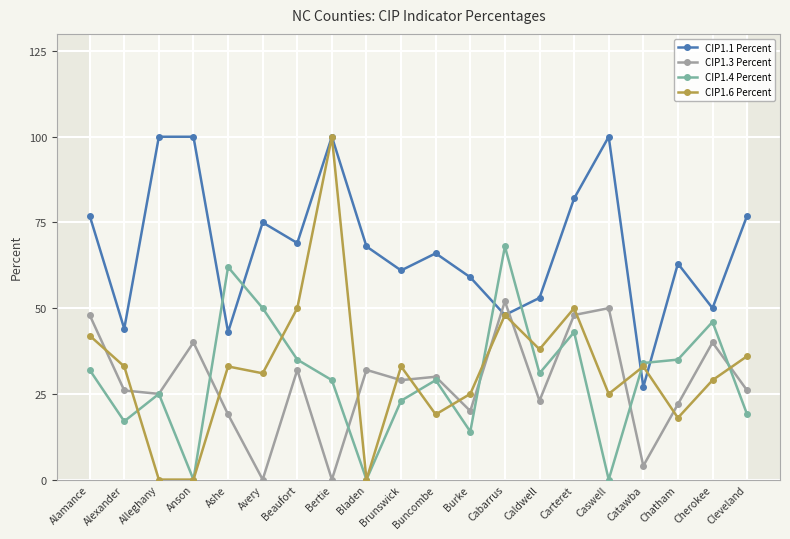

How many values in the CIP1.3 Percent series are below 29?

10